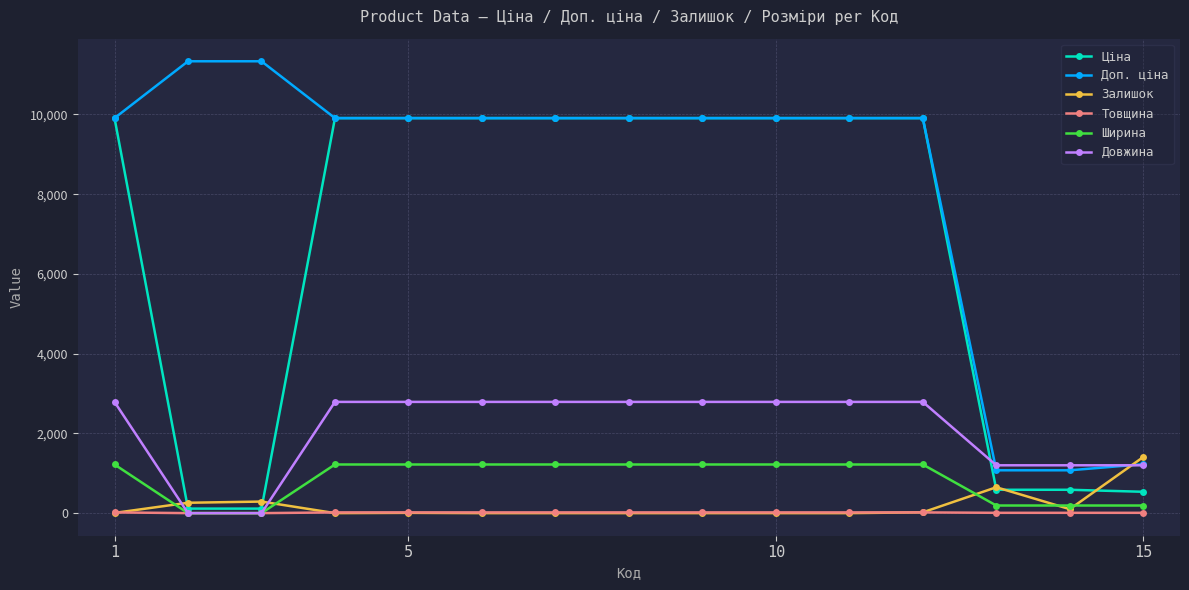

True or false: Залишок has more than 1 interior local peaks.

True